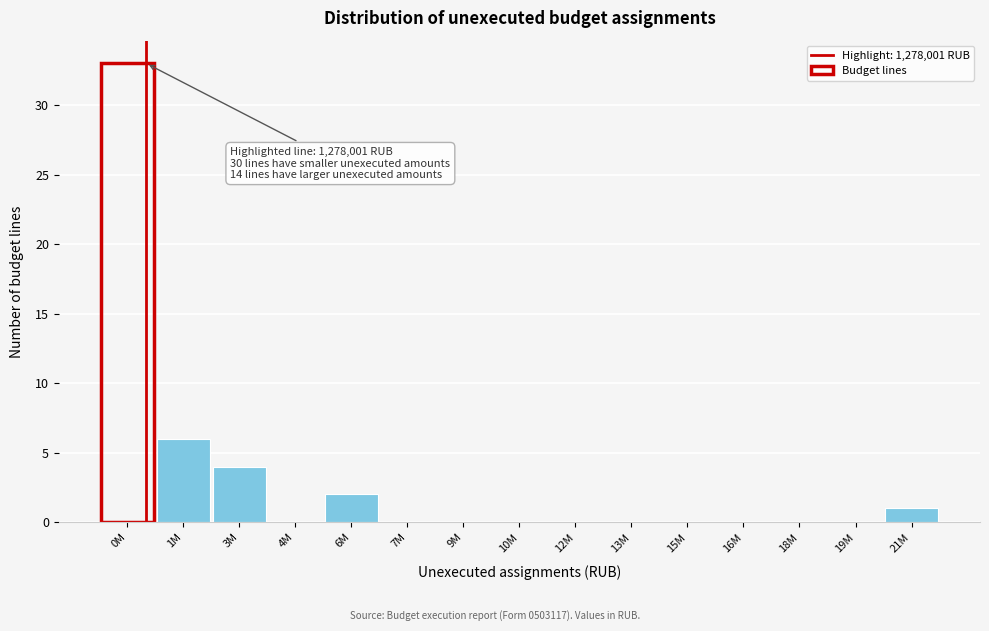

Reading right to left, transcribe all the data shown in this chart.

21M=1	19M=0	18M=0	16M=0	15M=0	13M=0	12M=0	10M=0	9M=0	7M=0	6M=2	4M=0	3M=4	1M=6	0M=33